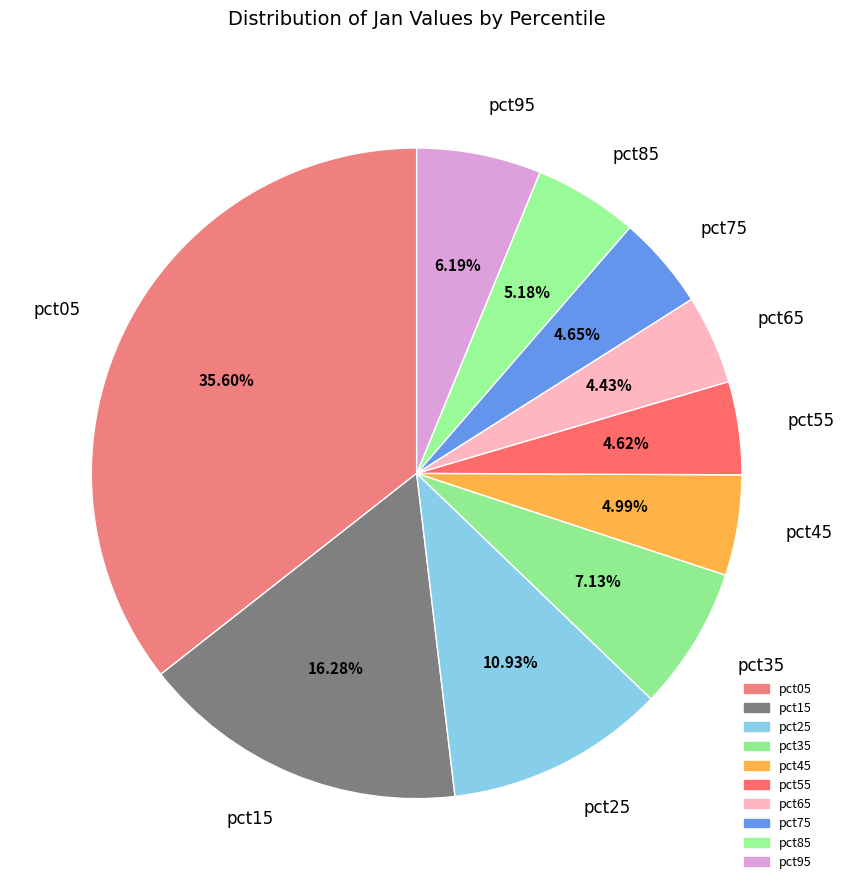

What is the ratio of the value at pct95 to the value at pct25?

0.6